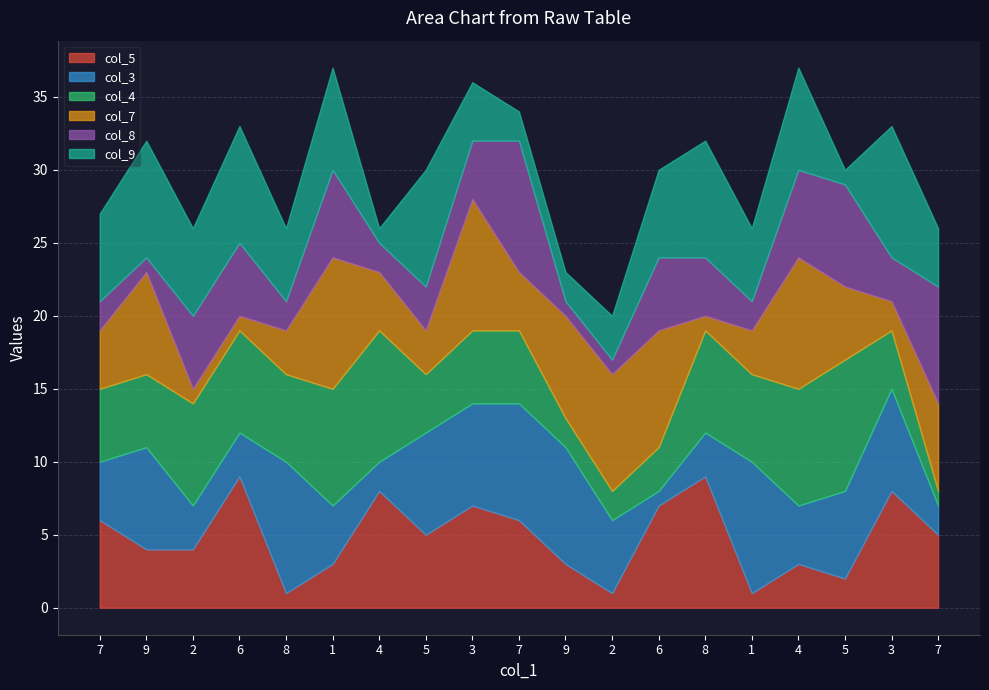

How many times do col_8 and col_4 cross each other?

5